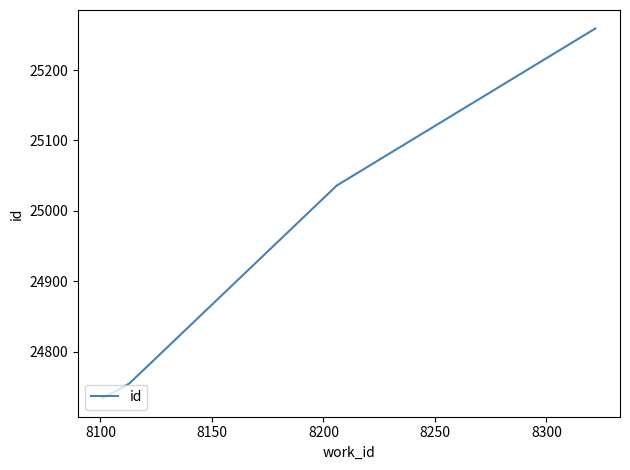

Reading right to left, what are all the values shown in this chart?

25259	25036	24755	24734